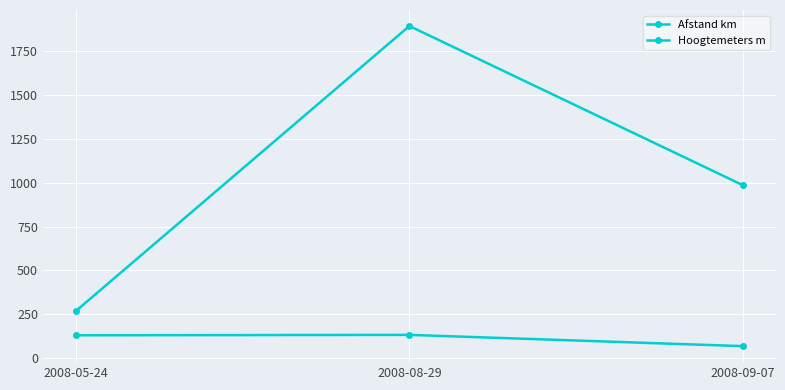

What position from the left is 2008-08-29?

2